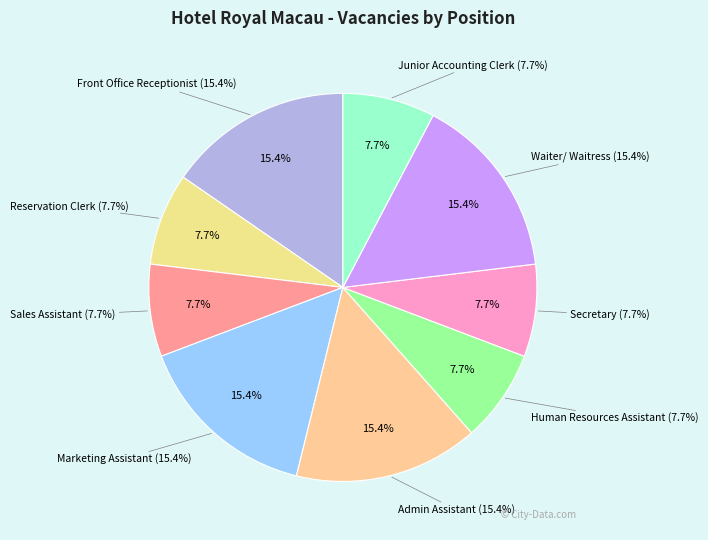

To the nearest percent, what is the difference between the Front Office Receptionist and Sales Assistant slice percentages?

8%